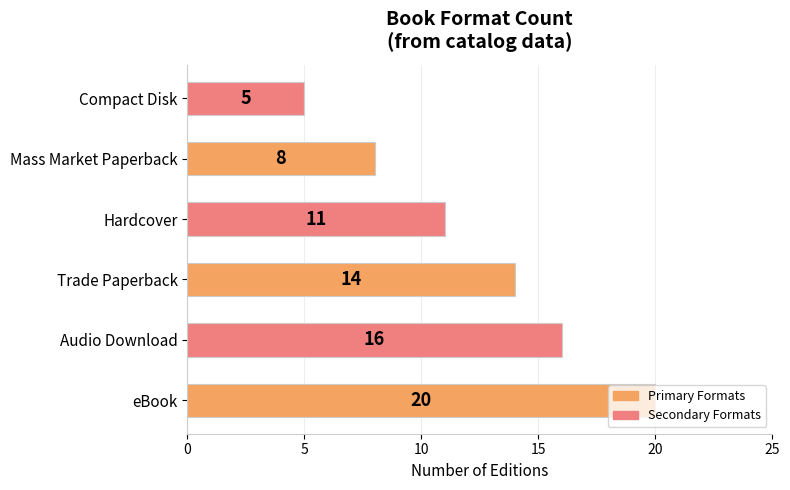

What is the ratio of the value at Hardcover to the value at Compact Disk?

2.2